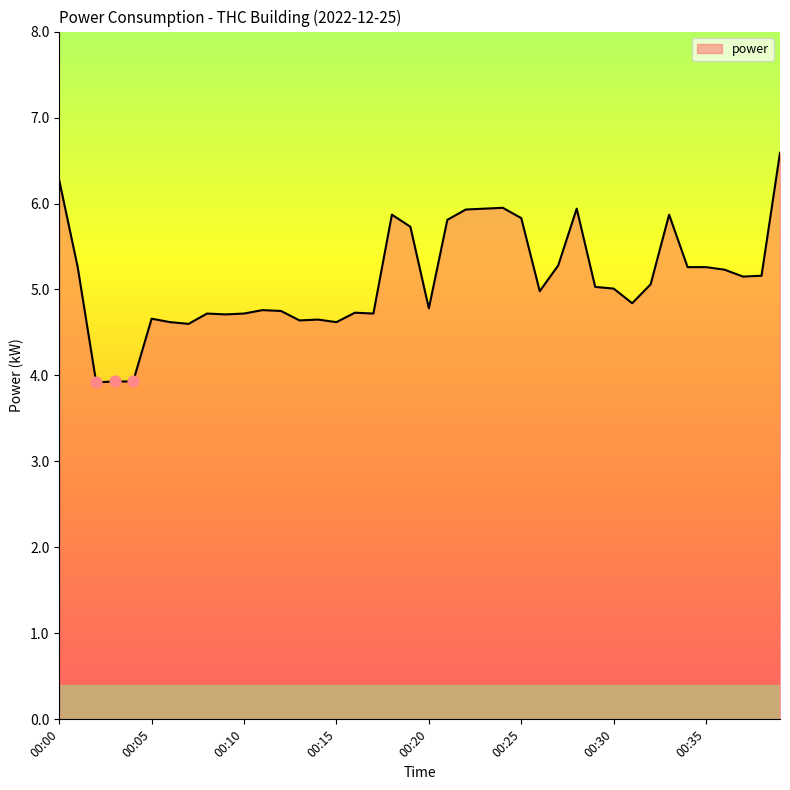

What is the difference between the maximum and minimum values?

2.7